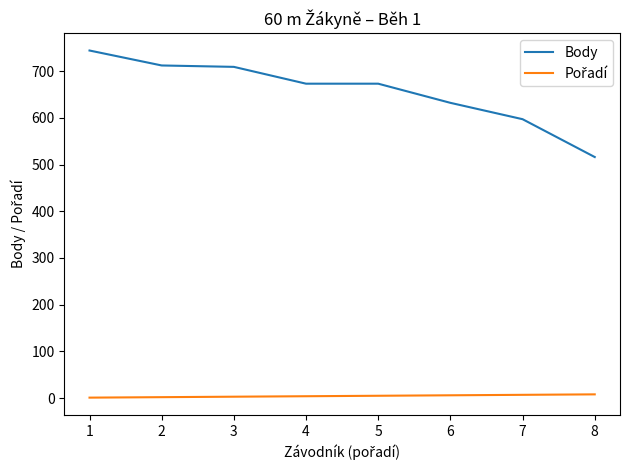

Between 7 and 8, which series saw the biggest shift?

Body